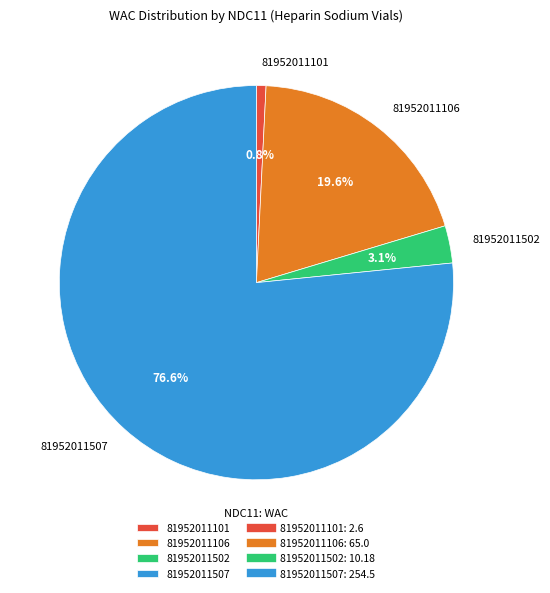

Rank the categories by value from lowest to highest.

81952011101, 81952011502, 81952011106, 81952011507